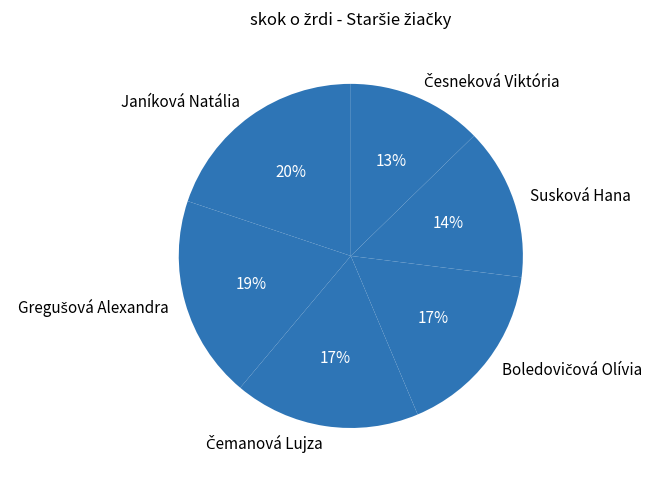

What is the largest slice in the pie chart?

Janíková Natália